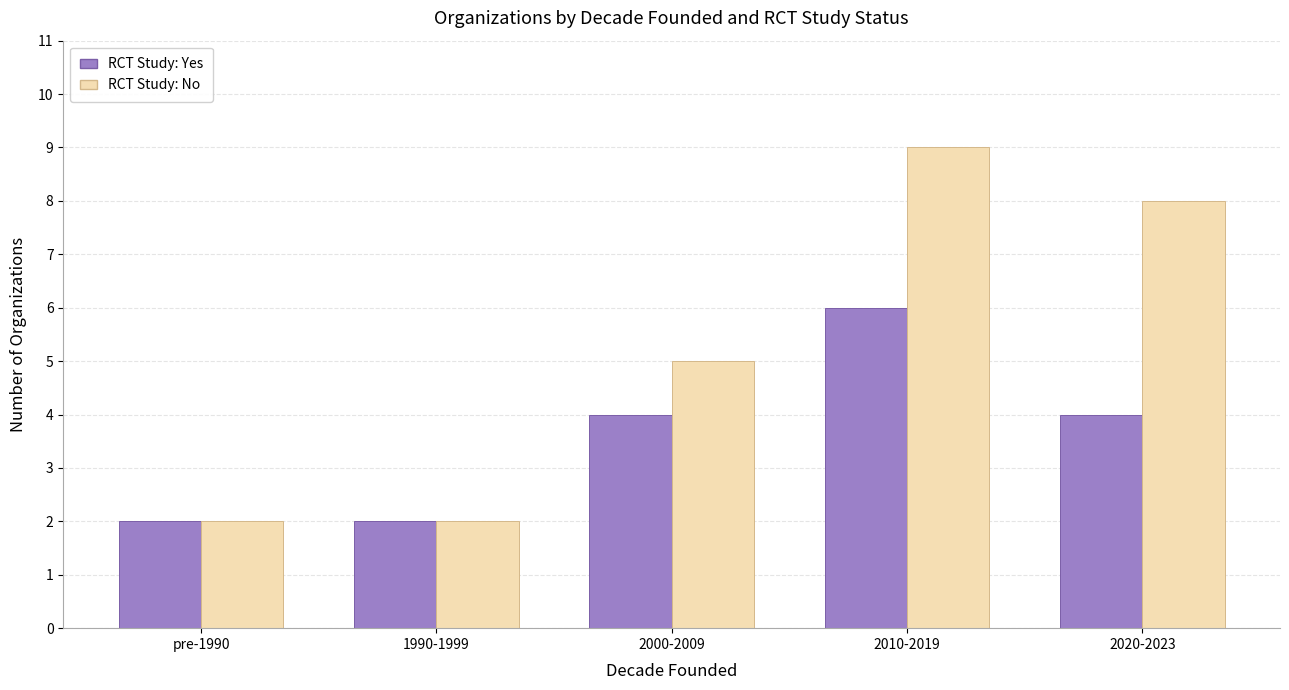

What is the label of the 5th bar from the right?

pre-1990